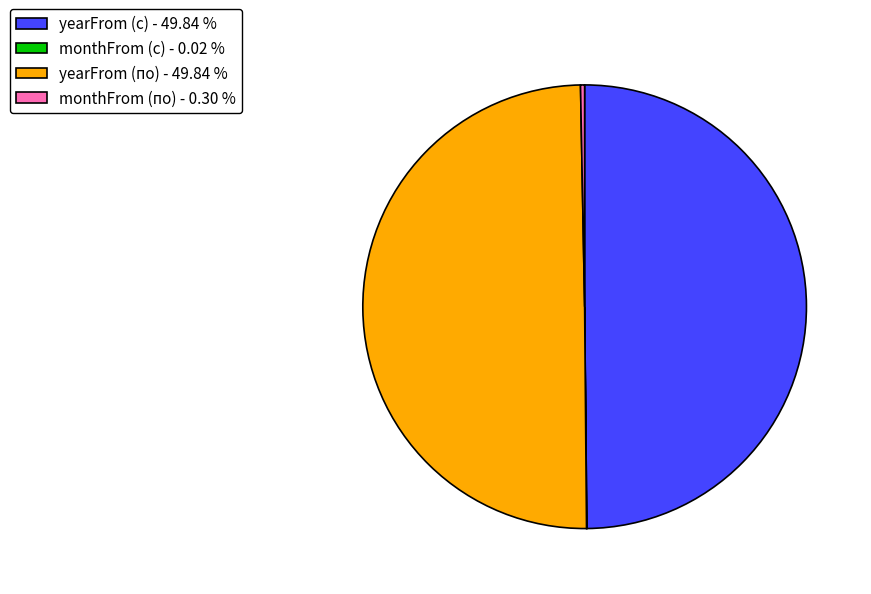

Does monthFrom (по) - 0.30 % represent more than half of the total?

No